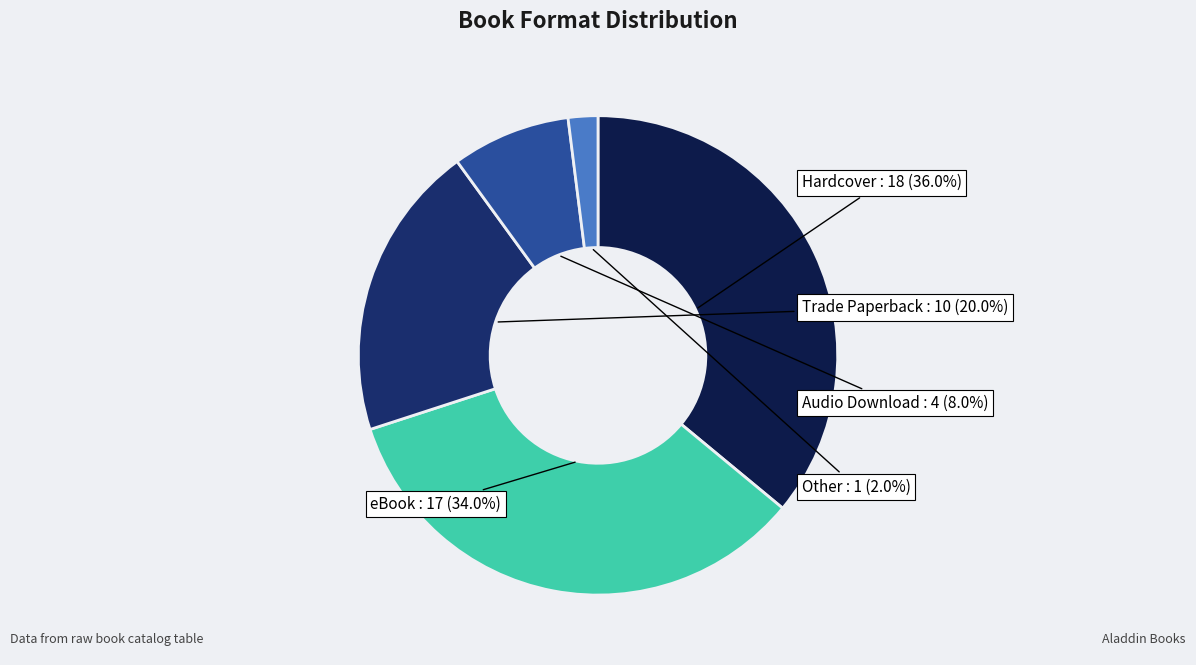

Does any single category account for the majority?

No